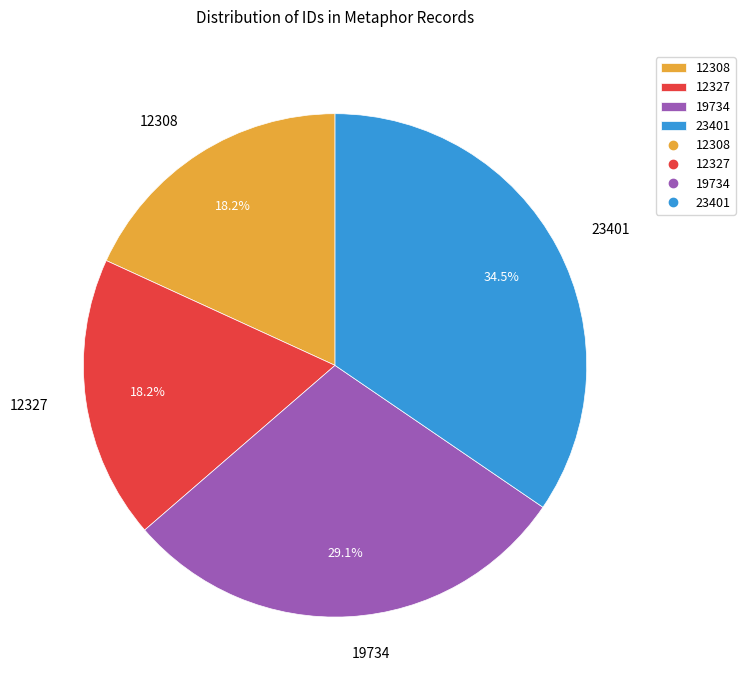

Does 12308 represent more than half of the total?

No